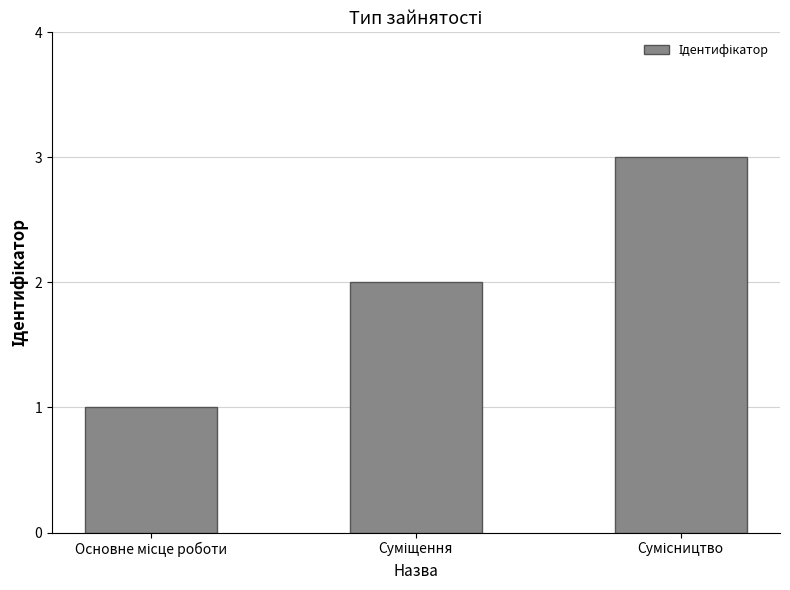

What is the maximum value shown in the chart?

3